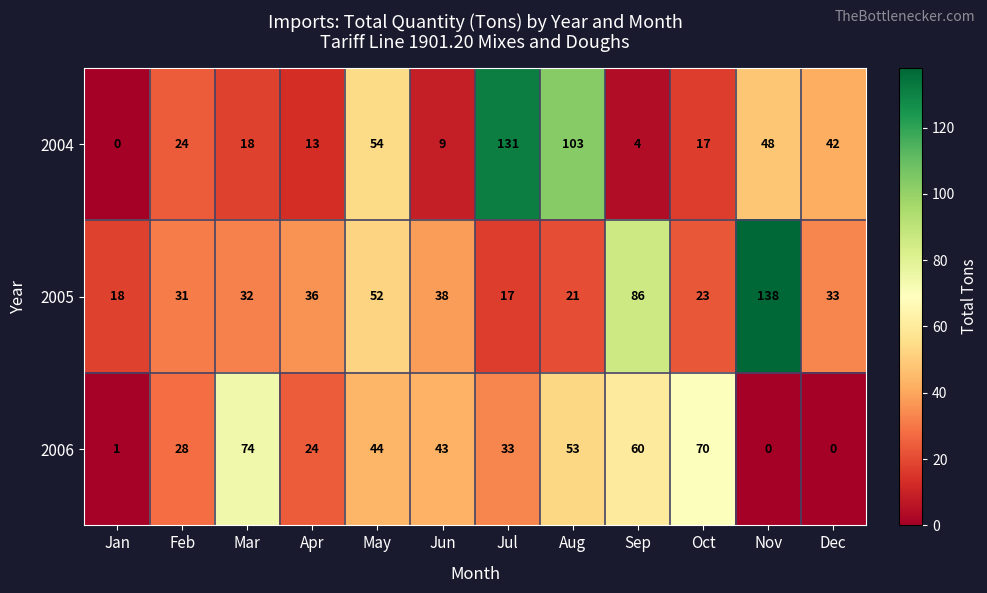

What is the approximate value of 2005 at Sep, to the nearest 50?

100